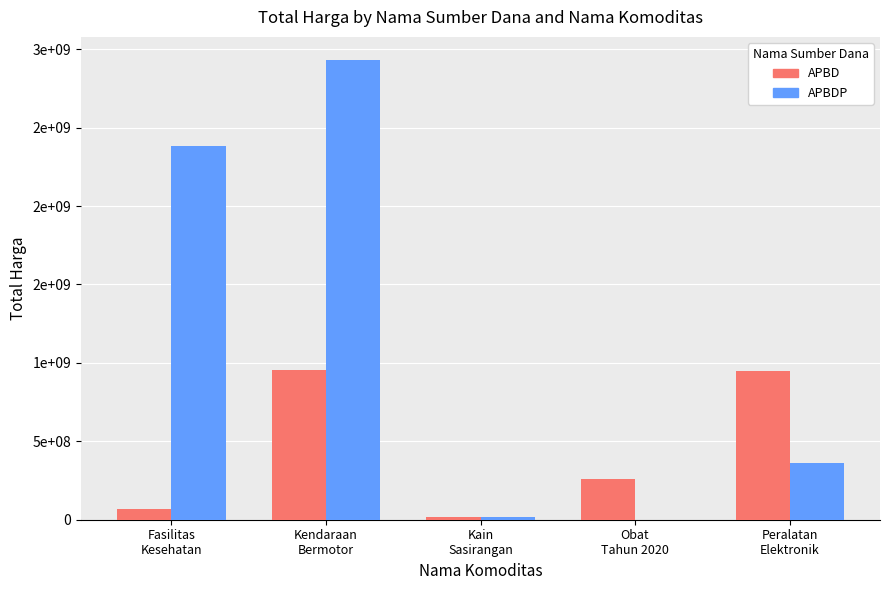

Reading left to right, list all the values displayed in this chart.

APBD: 67019075	957002100	18900000	260420170	948767000
APBDP: 2381196040	2931562000	19175000	0	362453800